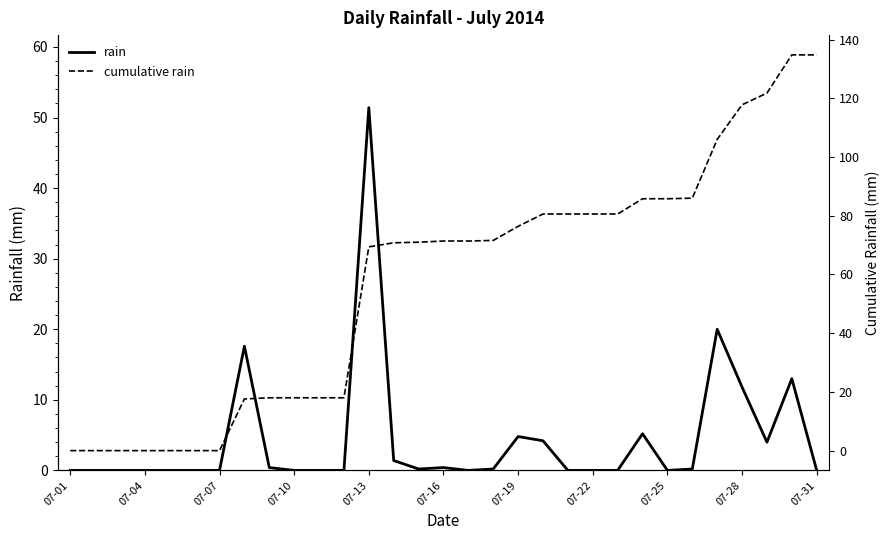

True or false: cumulative rain and rain intersect in this chart.

False